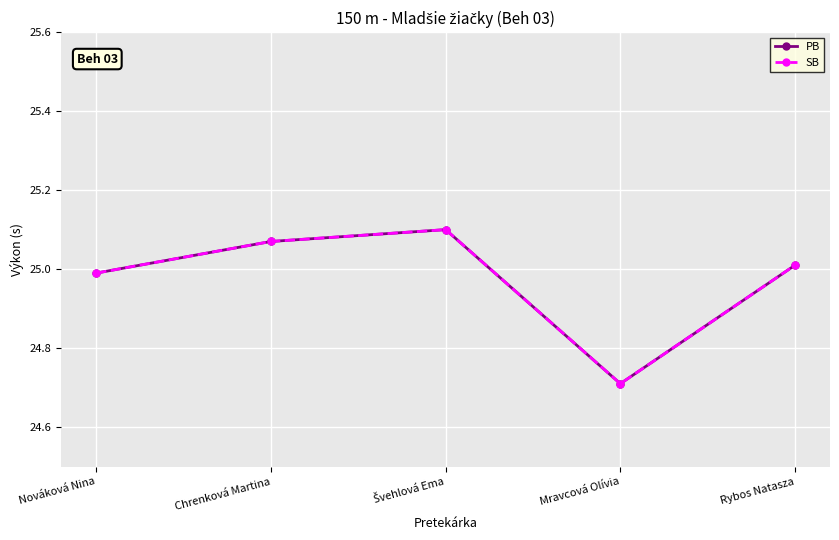

Does the chart have visible grid lines?

Yes